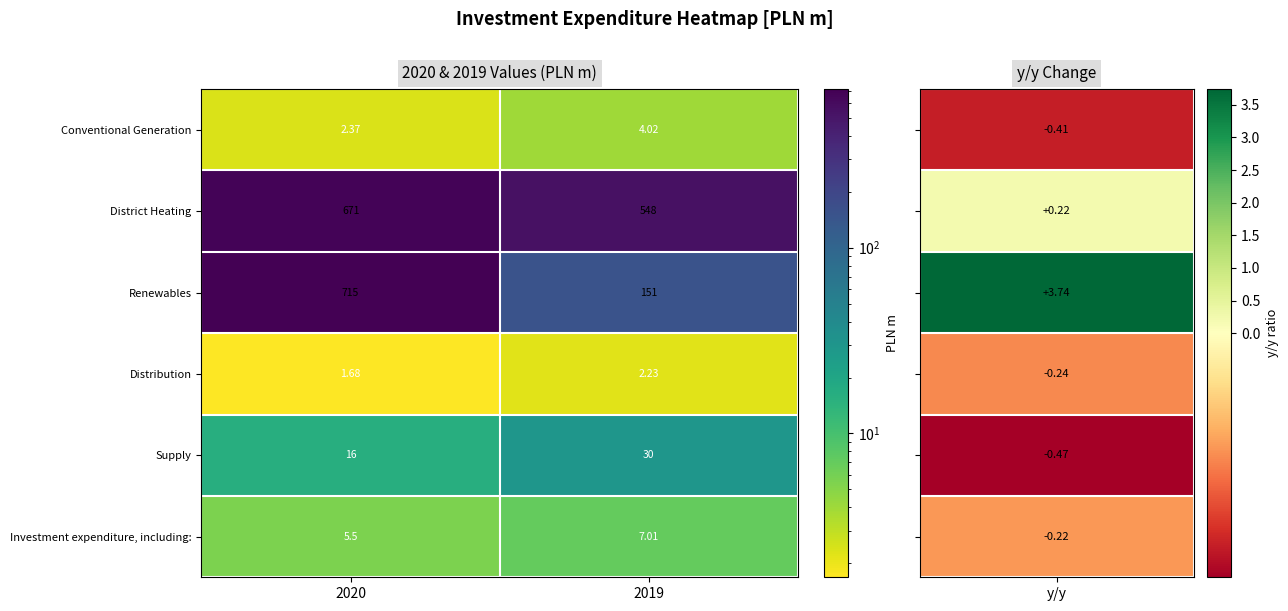

Which series has the widest spread of values?

Renewables